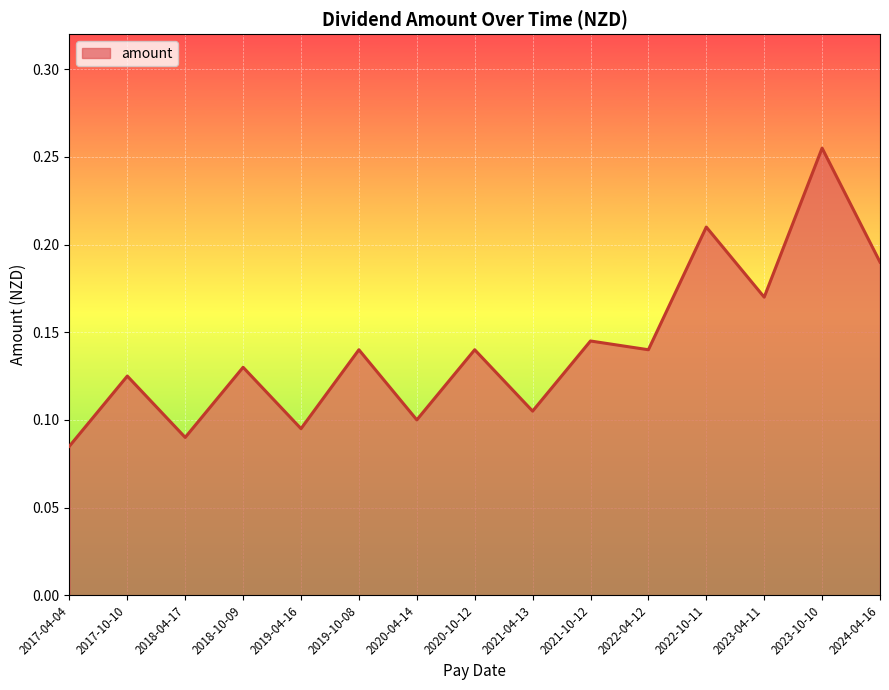

Where is the first local maximum?

2017-10-10